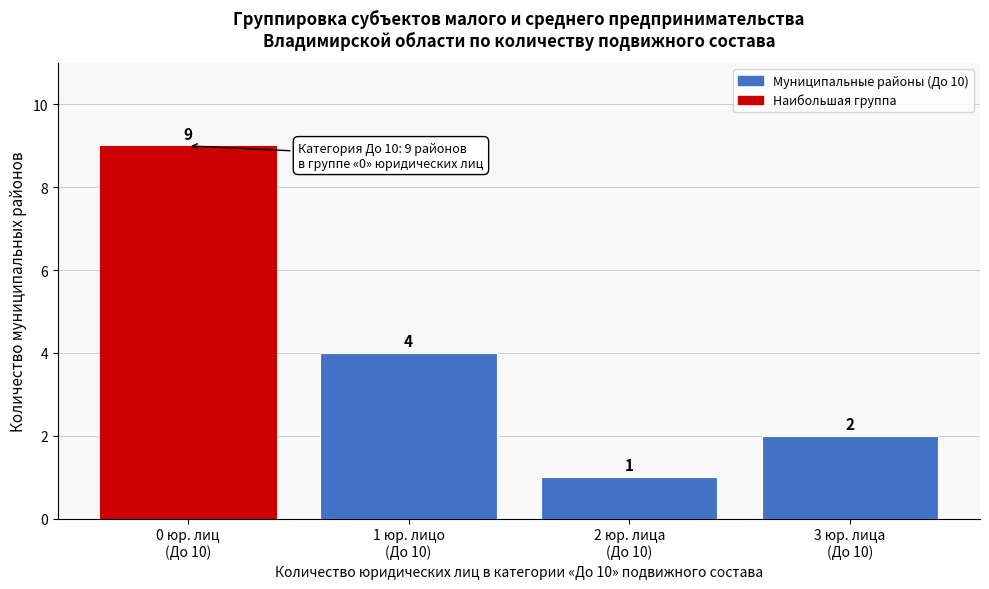

Reading right to left, extract all data points from this chart.

2	1	4	9